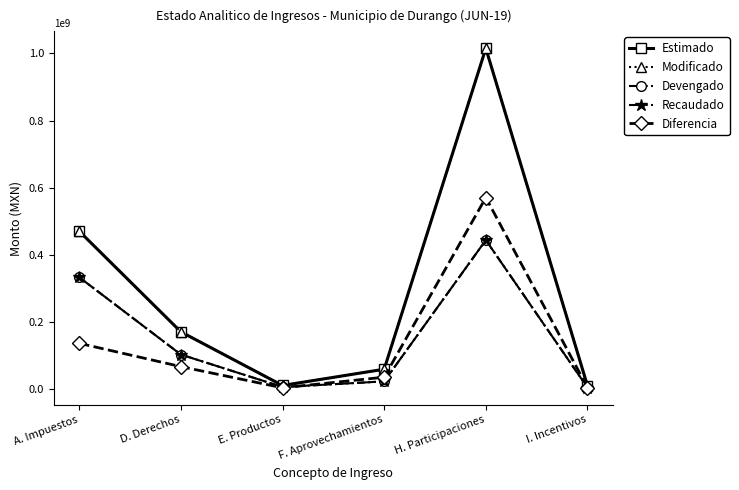

What is the label of the 6th point from the left?

I. Incentivos